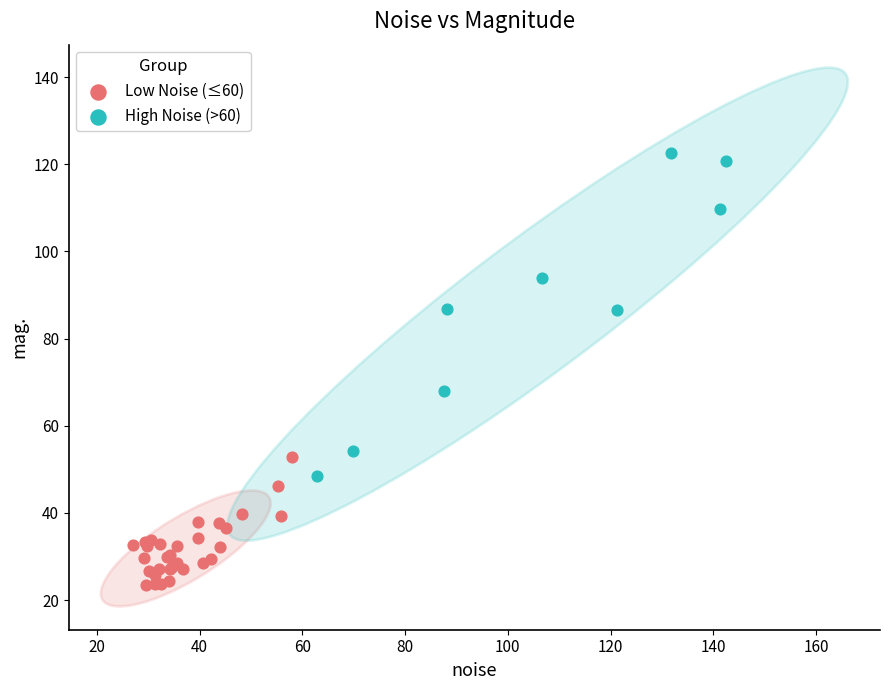

Which series has the largest Y range (max minus min)?

High Noise (>60)